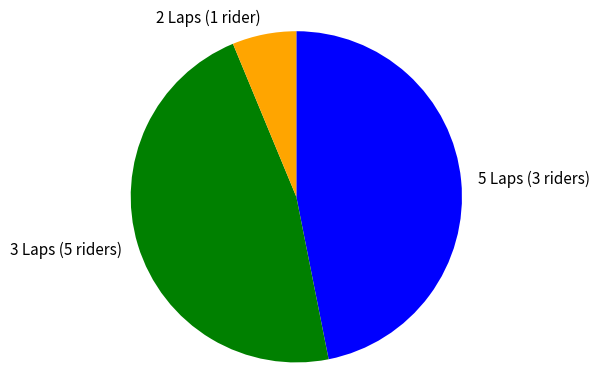

Is the sum of 5 Laps (3 riders) and 3 Laps (5 riders) greater than half?

Yes